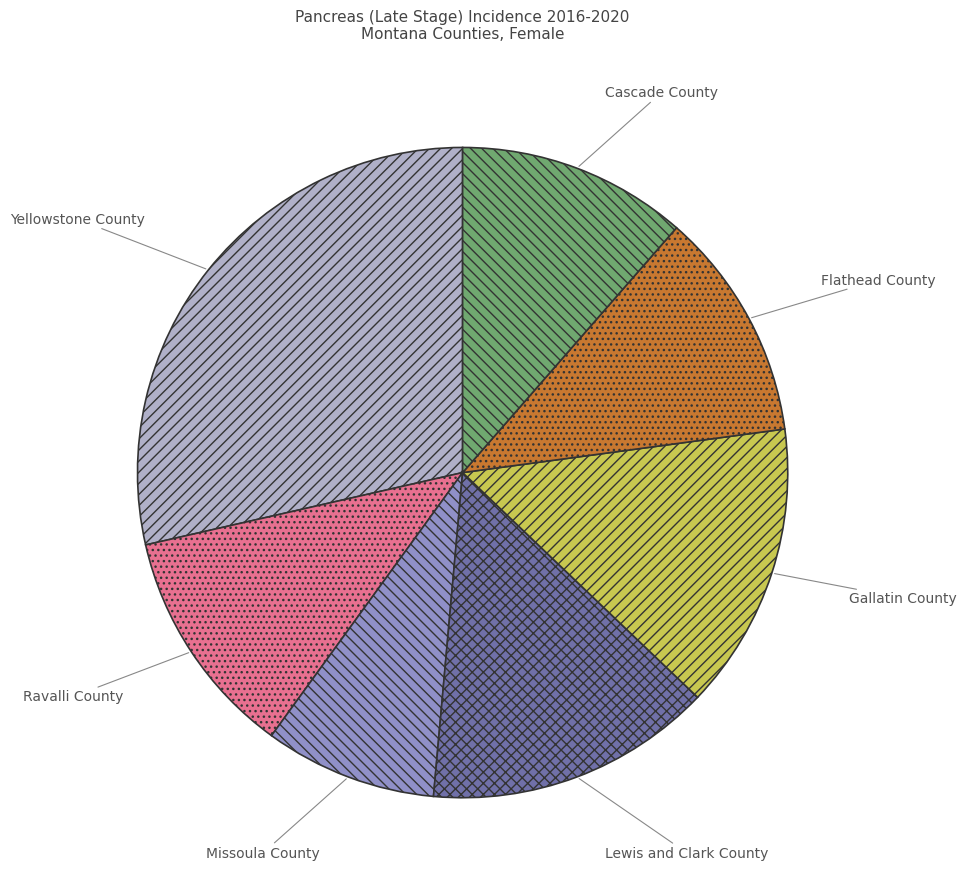

Do Ravalli County and Yellowstone County together represent more than half of the pie?

No